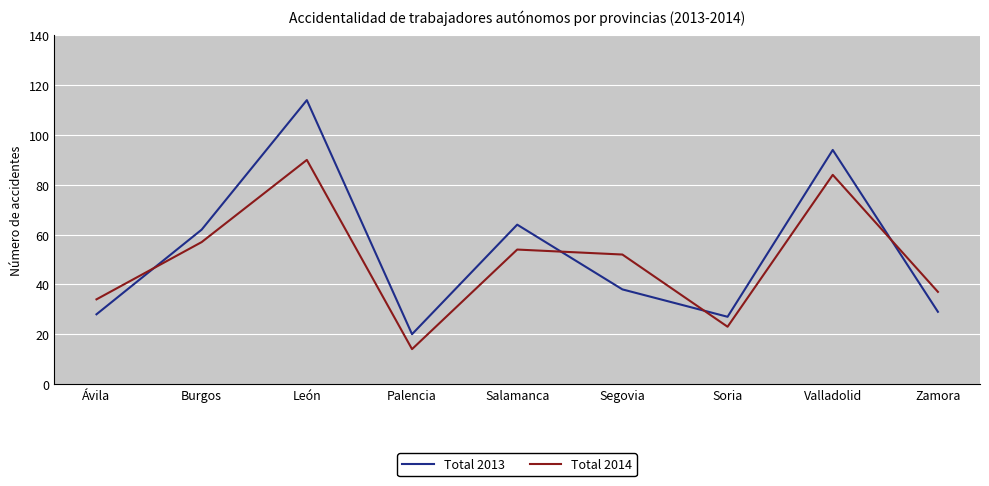

Where is the first local maximum for Total 2013?

León